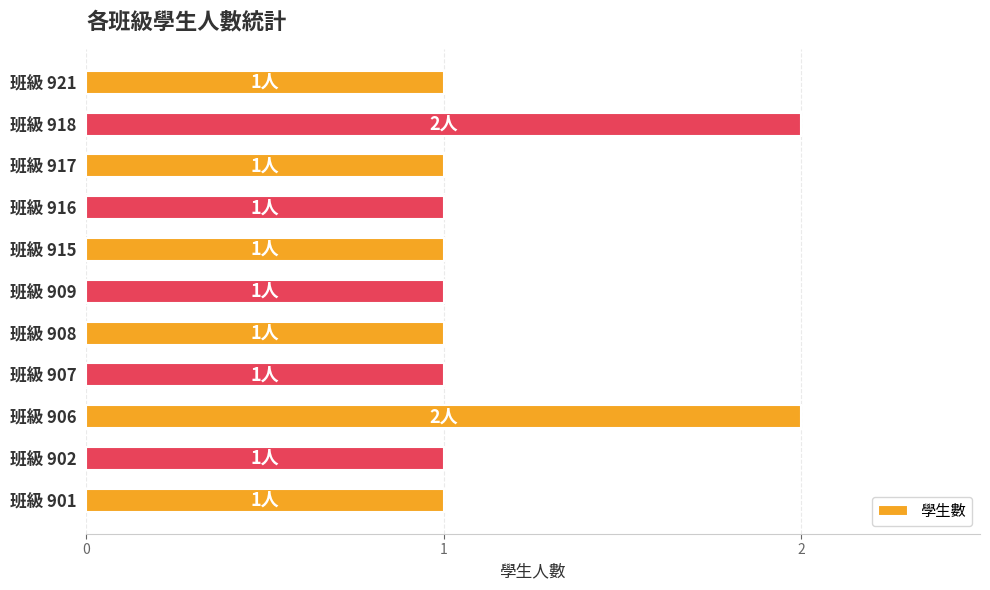

How many bars are there in total?

11